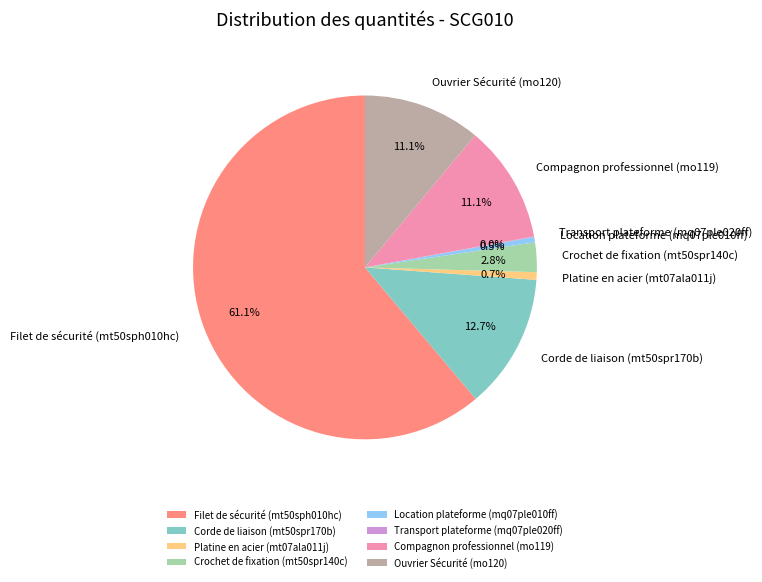

To the nearest percent, what is the combined percentage of Filet de sécurité (mt50sph010hc) and Corde de liaison (mt50spr170b)?

74%